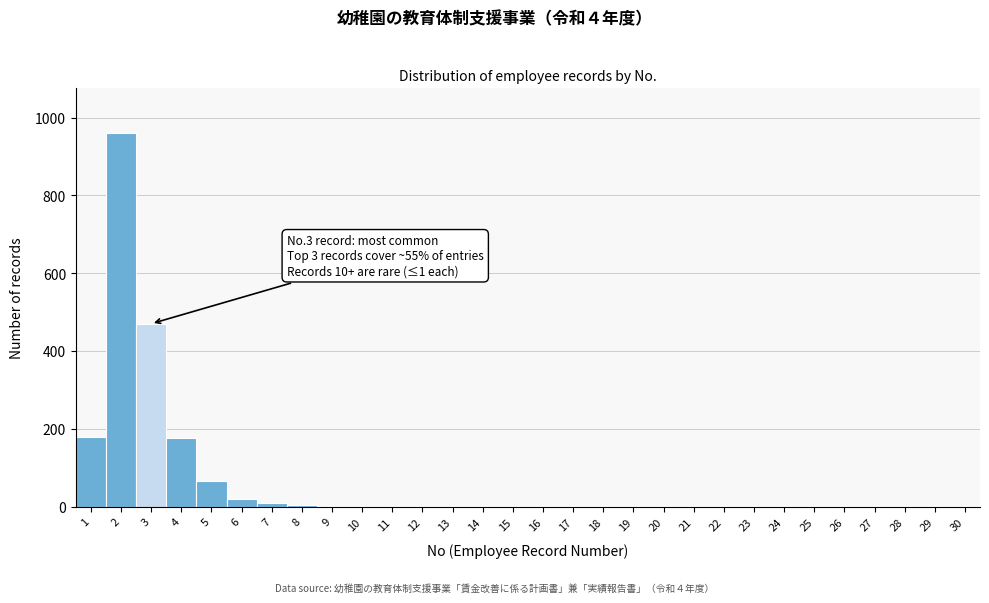

What is the maximum value shown in the chart?

960